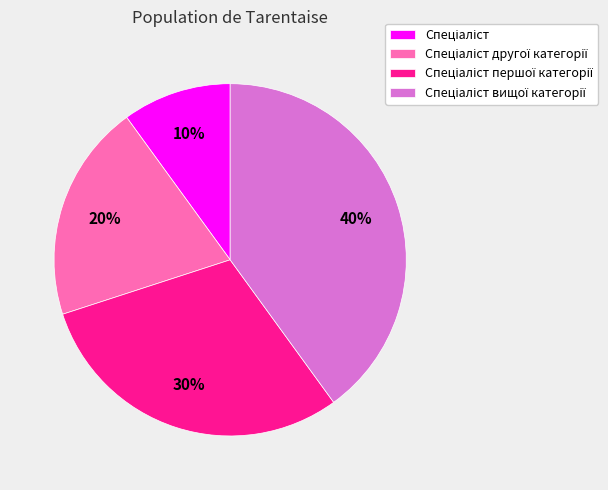

To the nearest percent, what is the average slice percentage?

25%